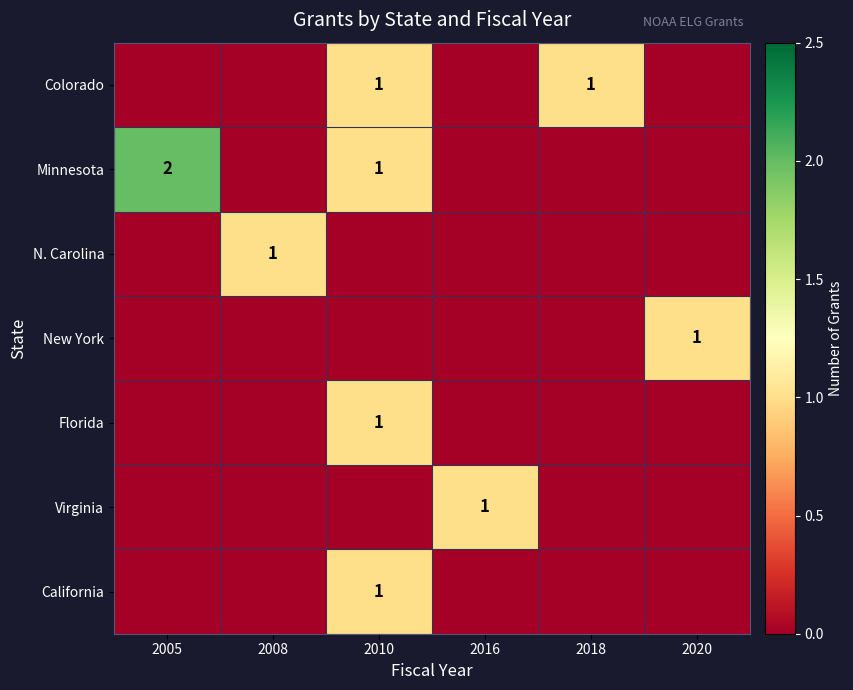

What is the maximum value shown in the chart?

2